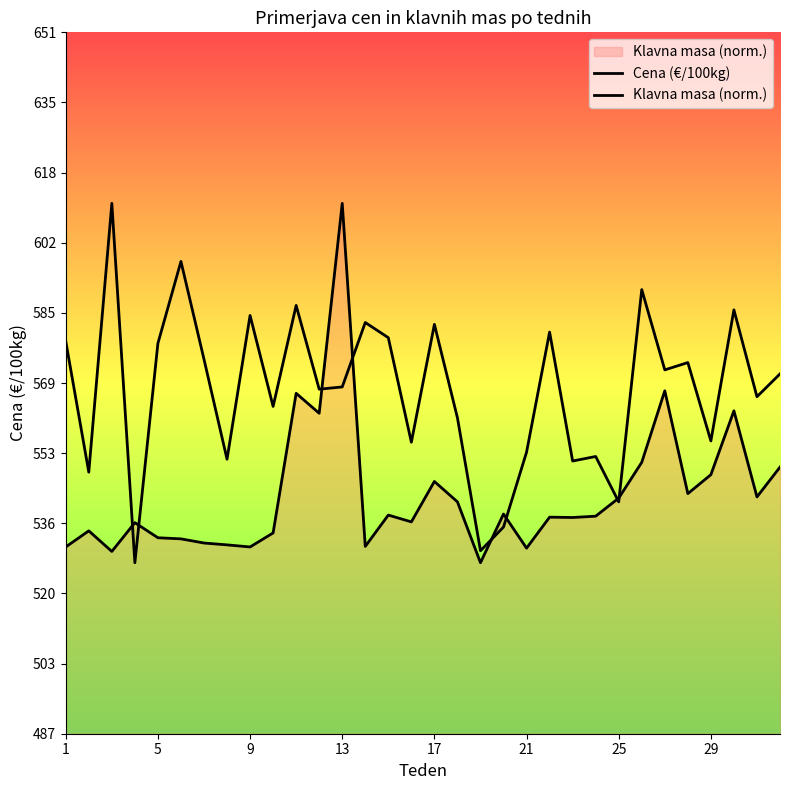

Is the value of Klavna masa (norm.) at 20 greater than the value of Cena (€/100kg) at 17?

No